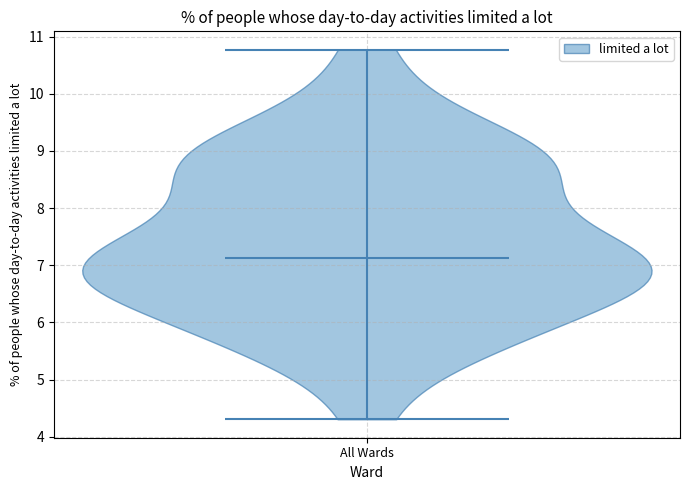

What is the lowest point the violin for All Wards reaches on the y-axis? The values are not printed on the chart, so give them approximately, as read against the axis.

4.3